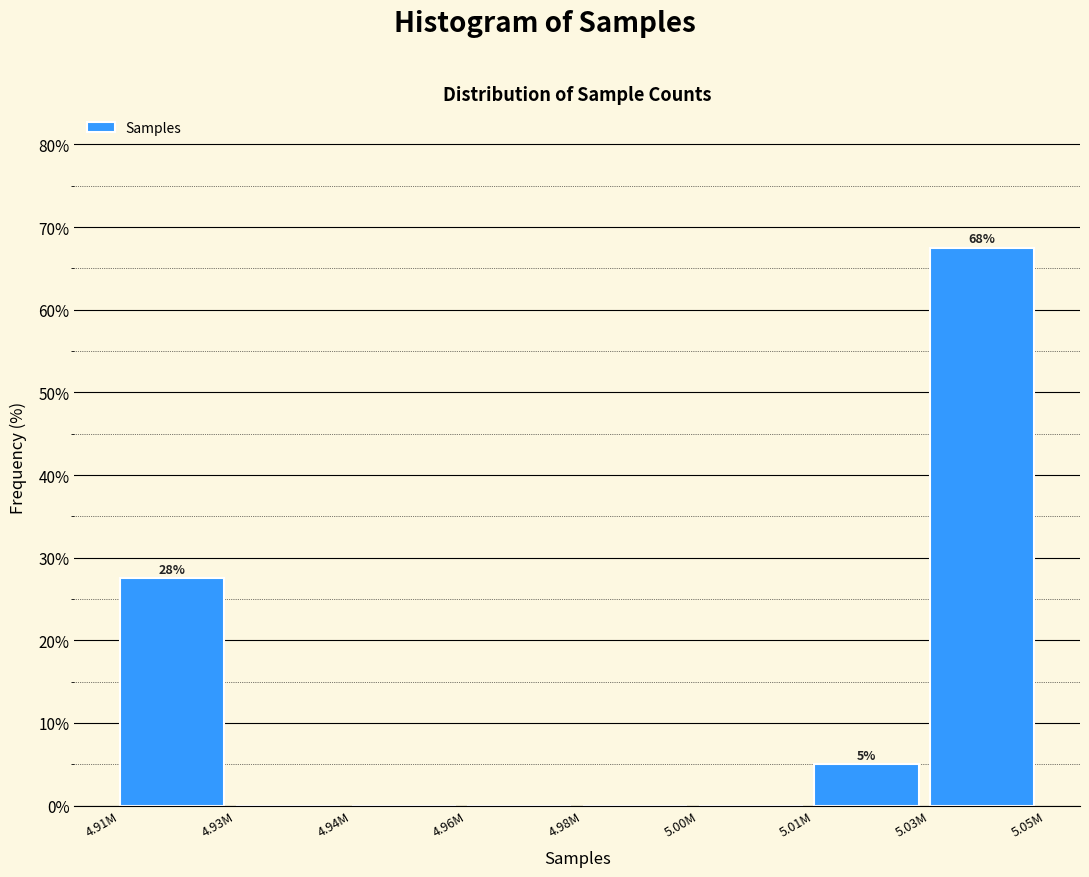

Reading right to left, list all the values displayed in this chart.

5.03M=67.5	5.01M=5.0	5.00M=0.0	4.98M=0.0	4.96M=0.0	4.94M=0.0	4.93M=0.0	4.91M=27.5